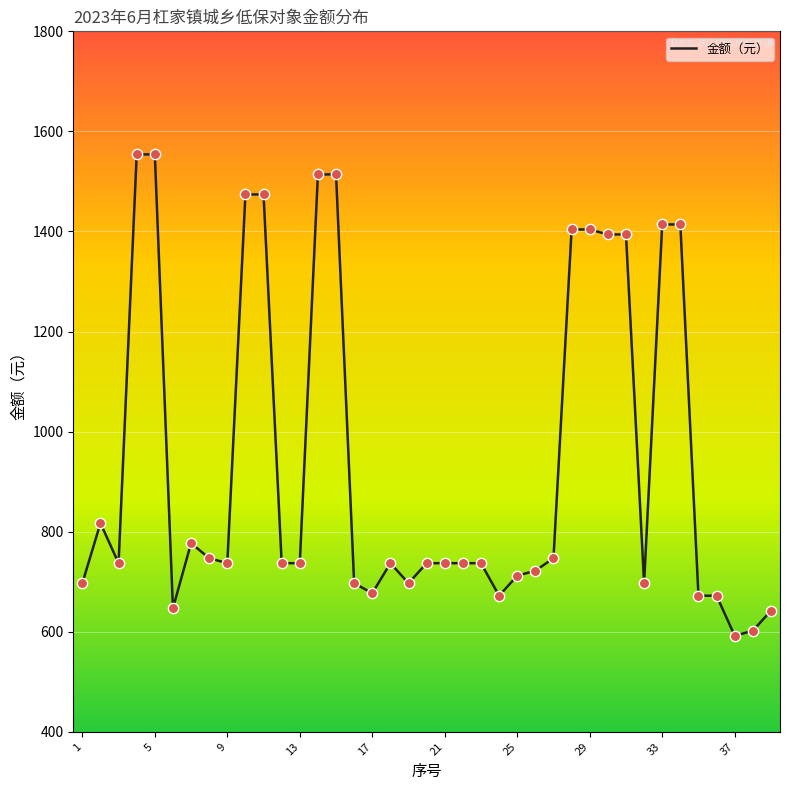

What is the smallest value displayed?

592